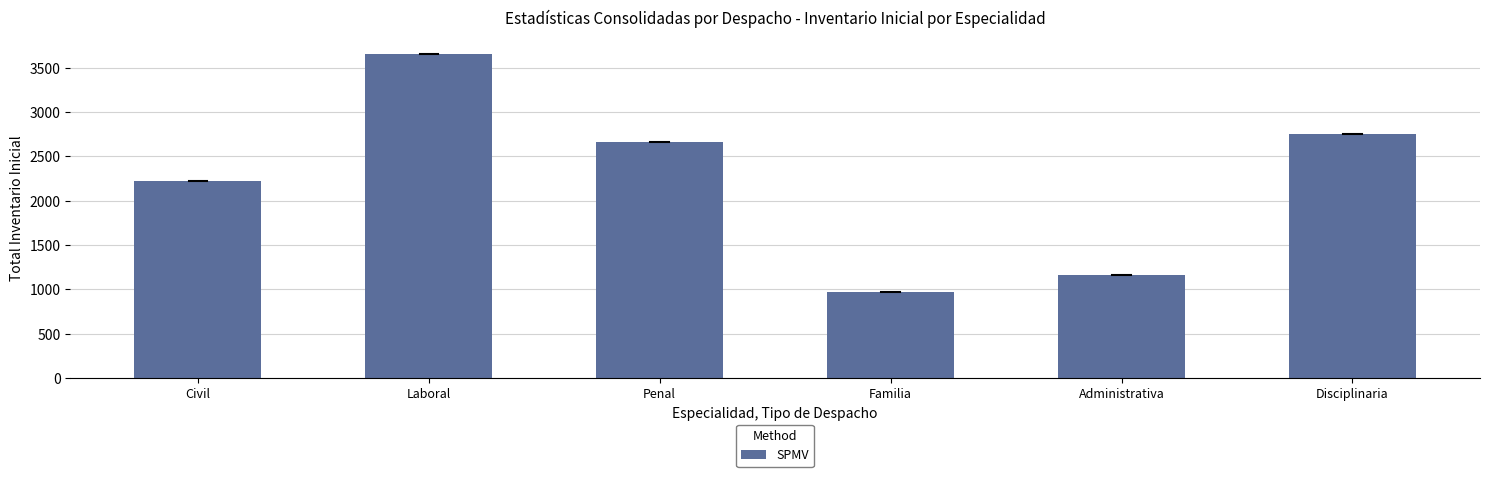

What position from the left is Familia?

4